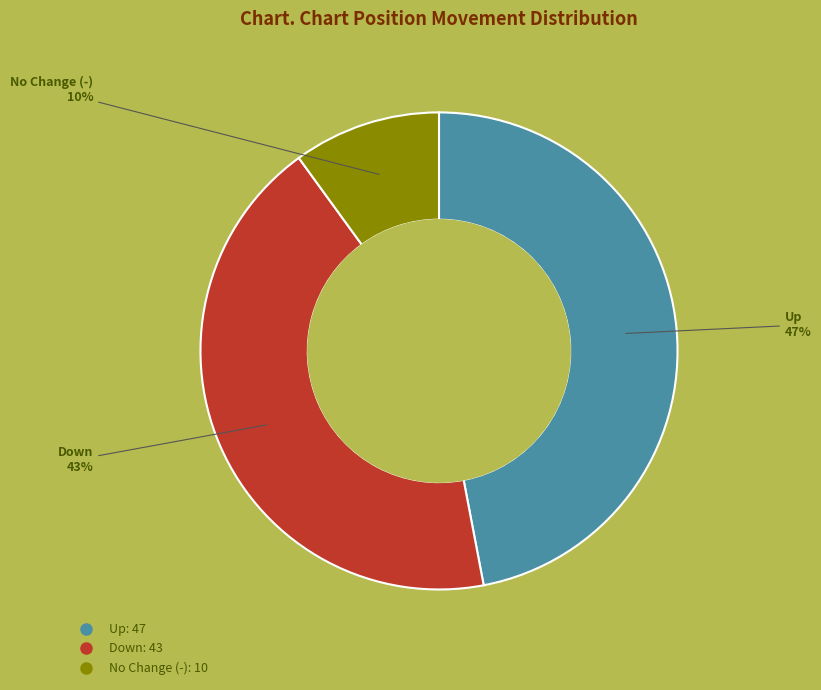

Is there any slice that represents more than half of the pie?

No